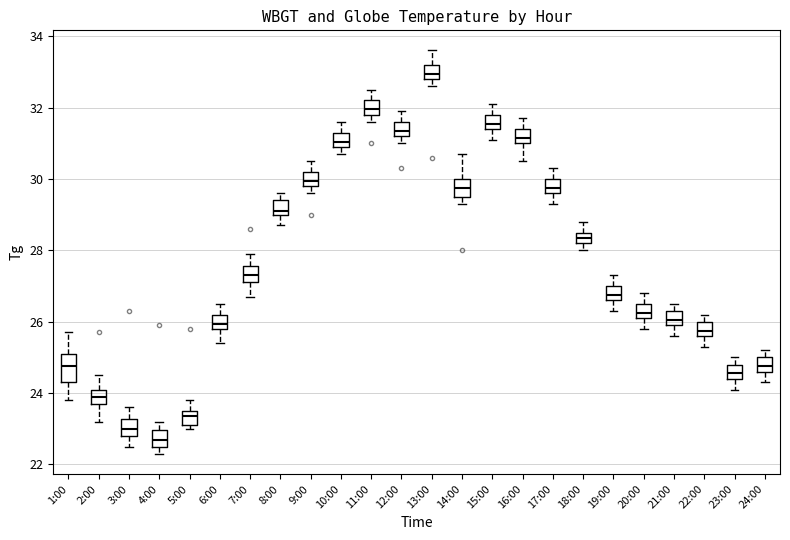

Where does the upper whisker of the box for 6:00 end on the y-axis? The values are not printed on the chart, so give them approximately, as read against the axis.

26.6